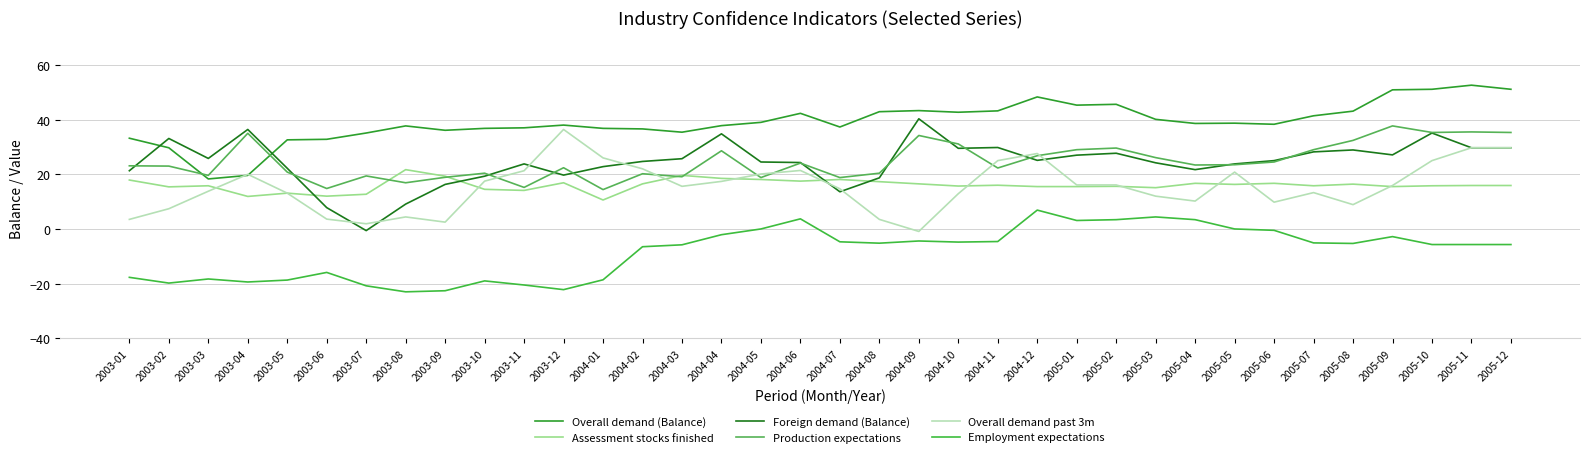

At which label does Assessment stocks finished reach its minimum?

2004-01